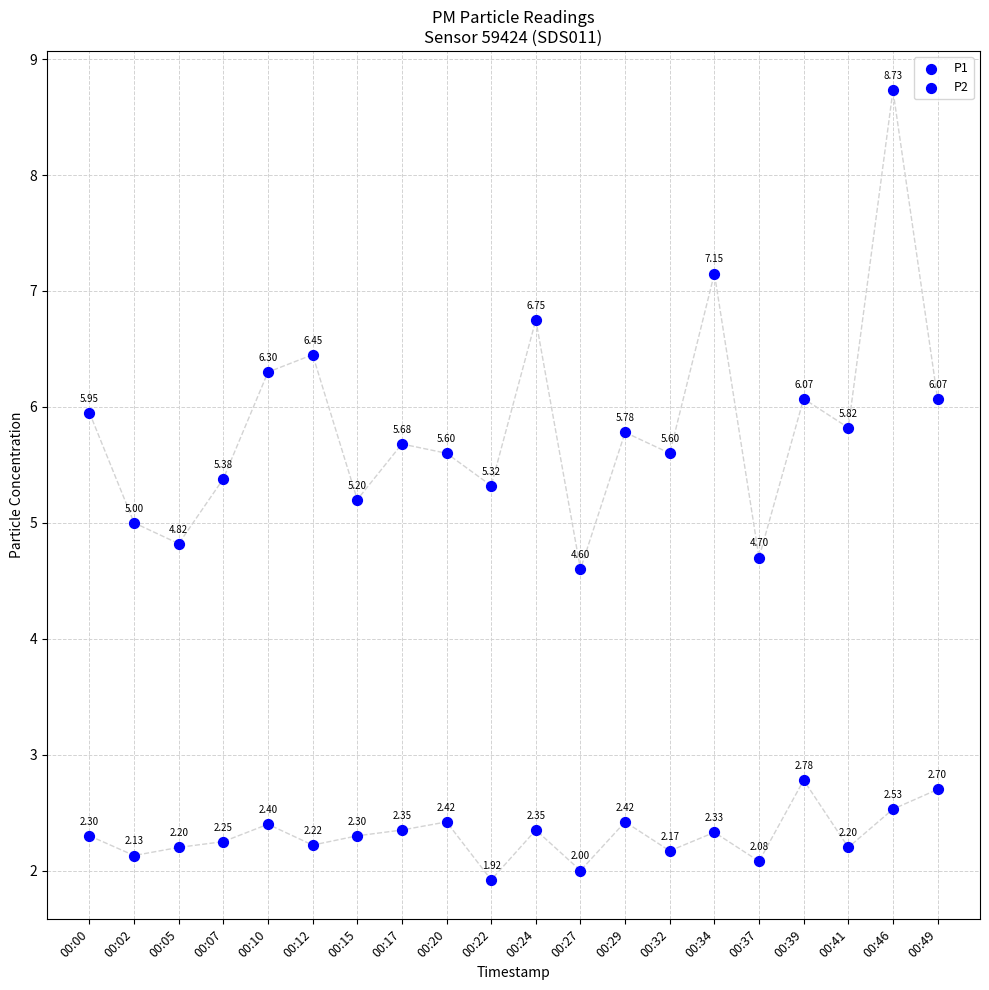

Count the number of points in this scatter plot.

40